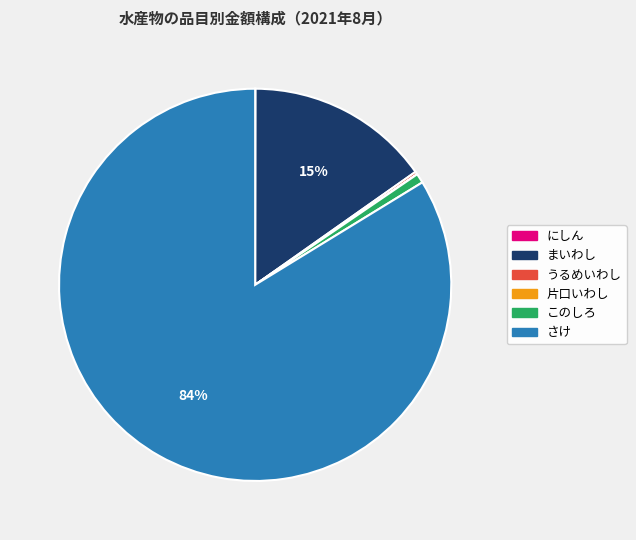

Is there a majority slice in this chart?

Yes